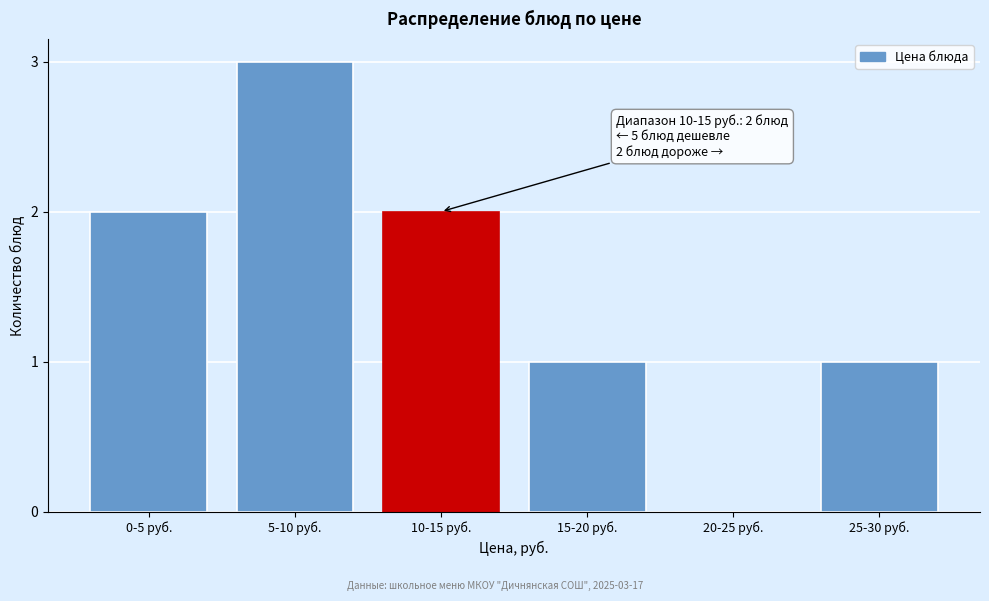

Reading left to right, extract all data points from this chart.

0-5 руб.=2	5-10 руб.=3	10-15 руб.=2	15-20 руб.=1	20-25 руб.=0	25-30 руб.=1